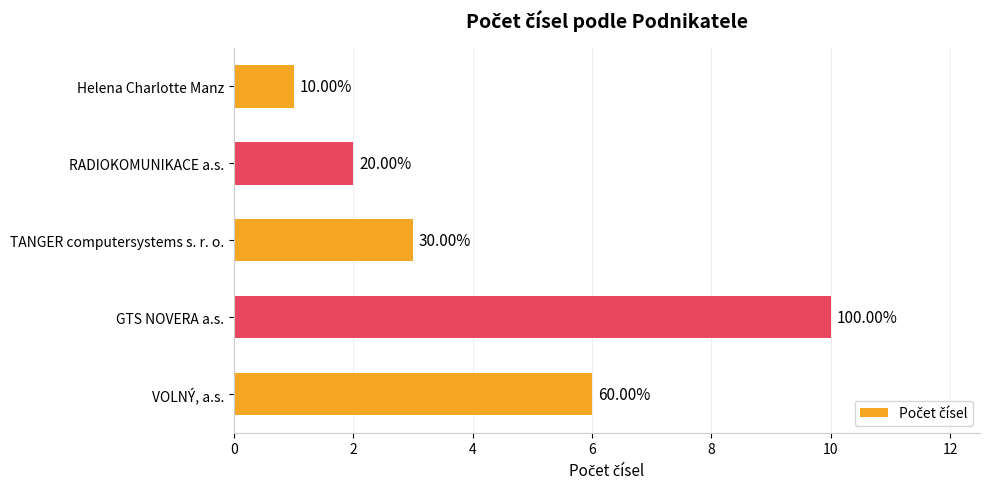

Are the bars horizontal?

Yes